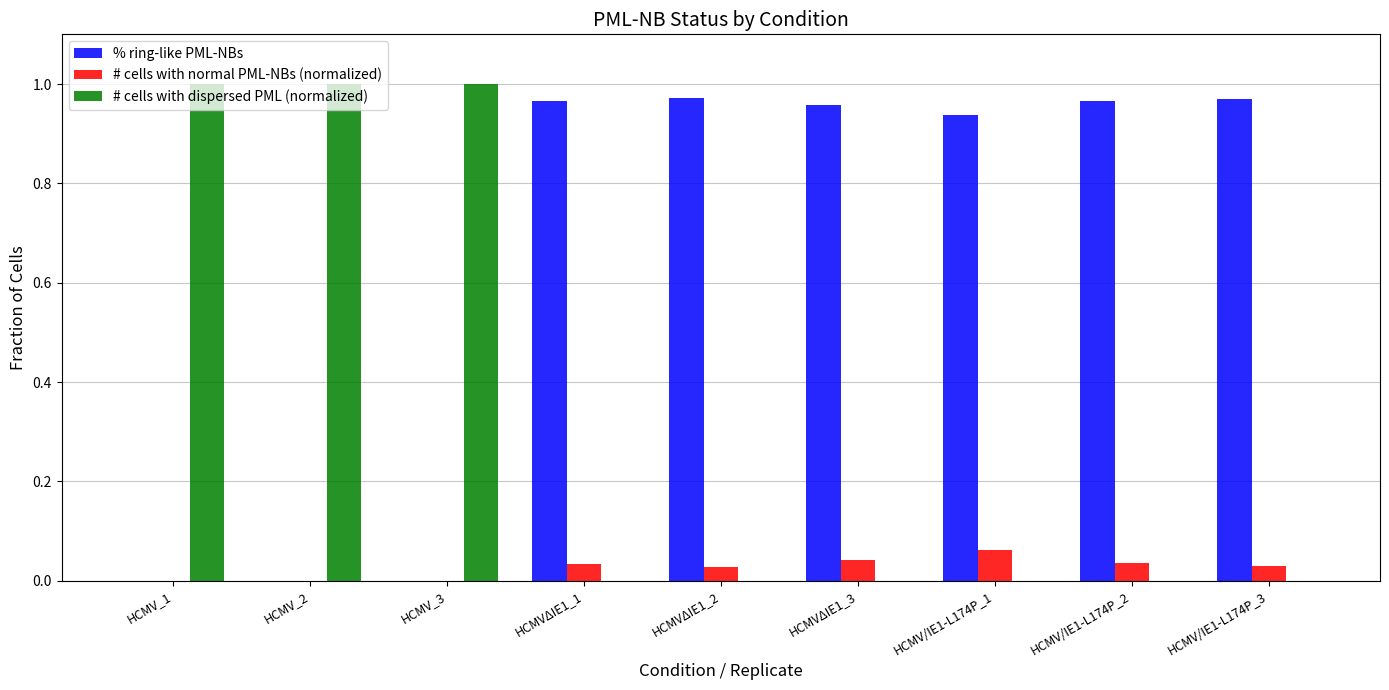

Are the bars horizontal?

No